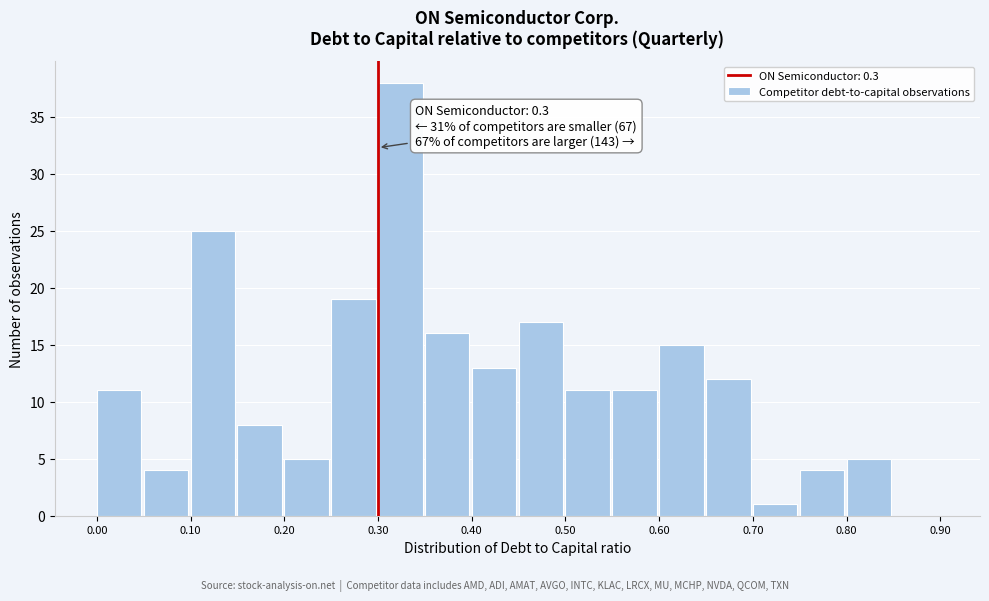

Over which range of the x-axis is the bar tallest?

0.30 to 0.35